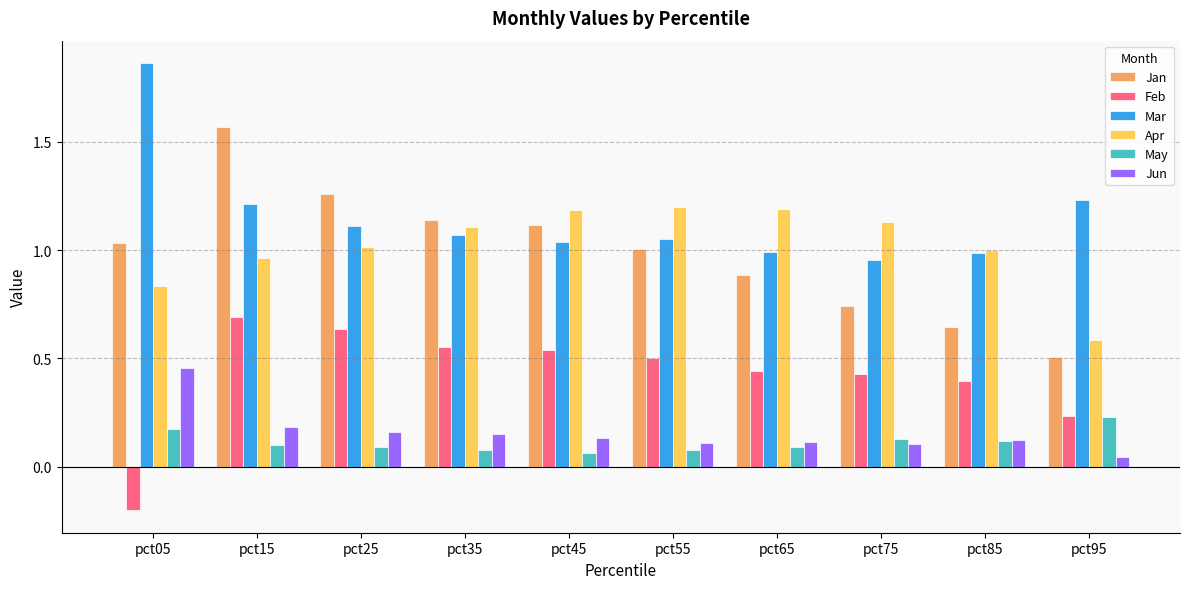

Where does the Jan series first go above 1?

pct05